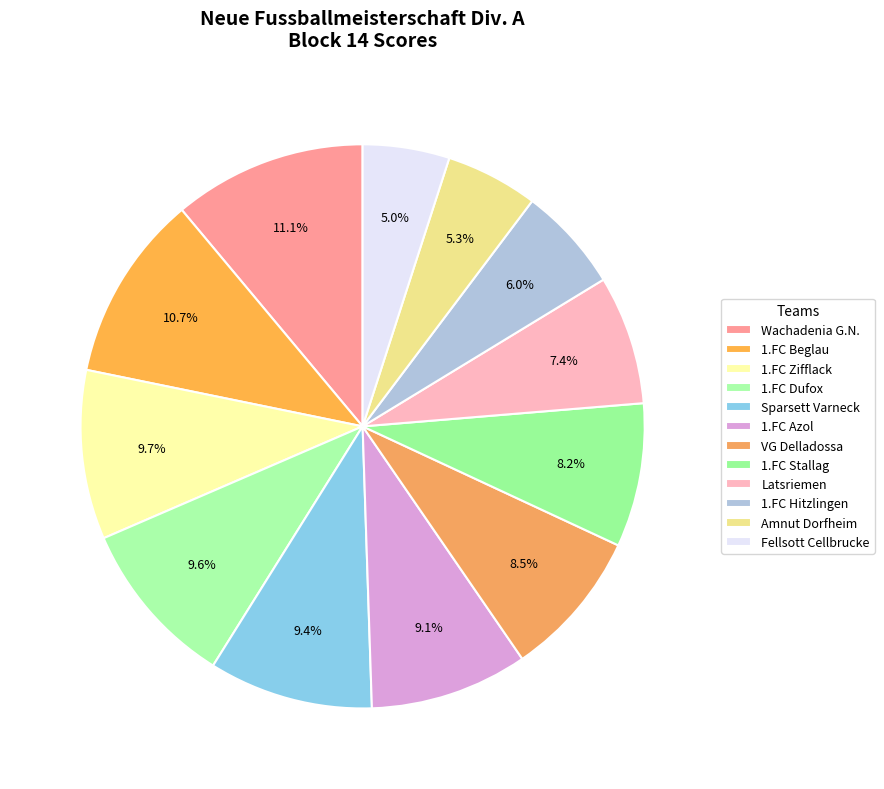

How many segments does this pie chart have?

12